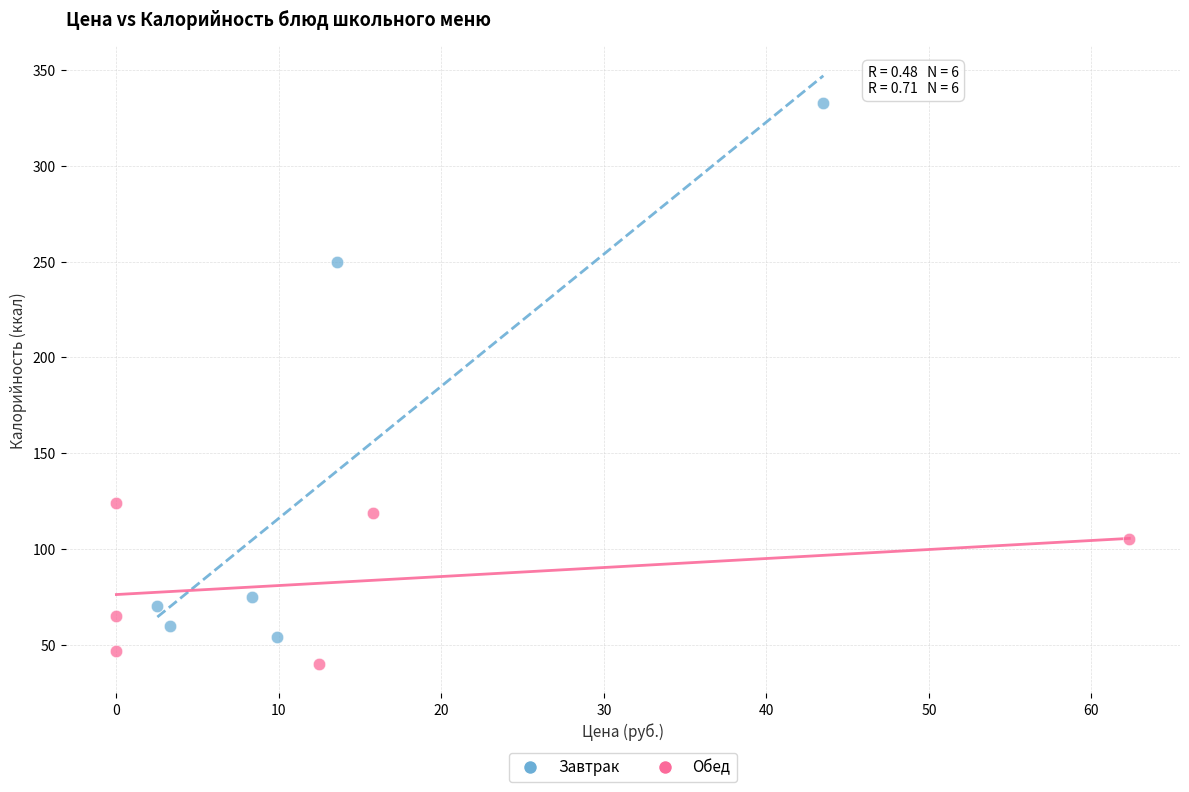

Which series contains the lowest Y value?

Обед